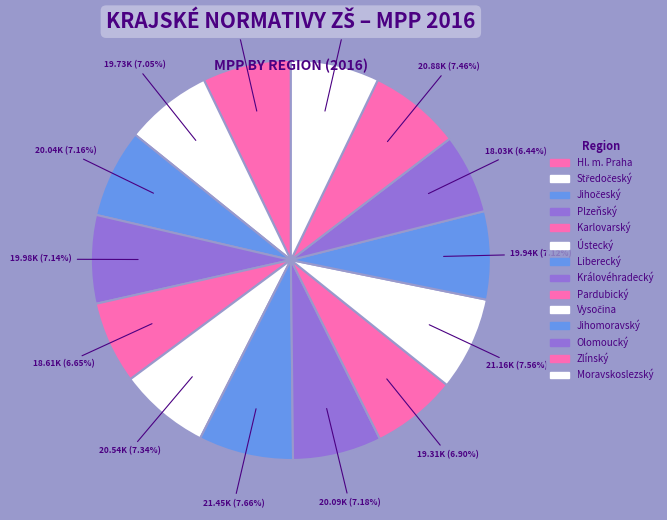

To the nearest percent, what is the difference between the Karlovarský and Vysočina slice percentages?

1%